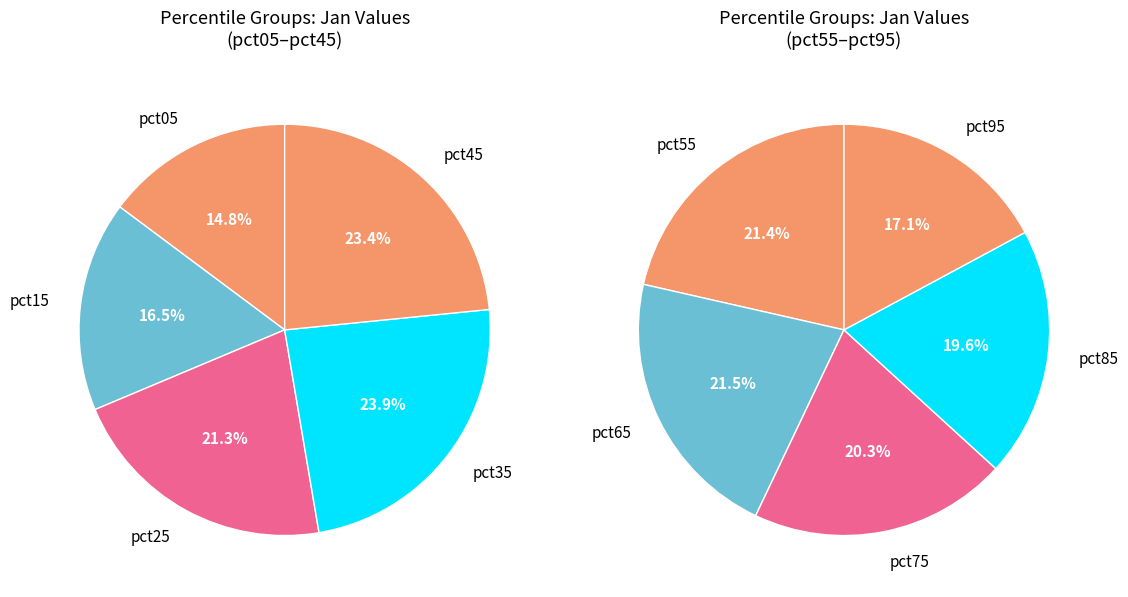

What is the smallest slice in the pie chart?

pct05